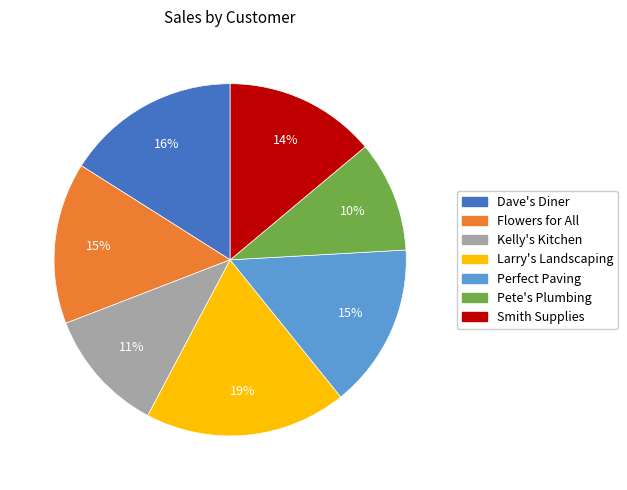

To the nearest percent, what portion does Flowers for All represent?

15%